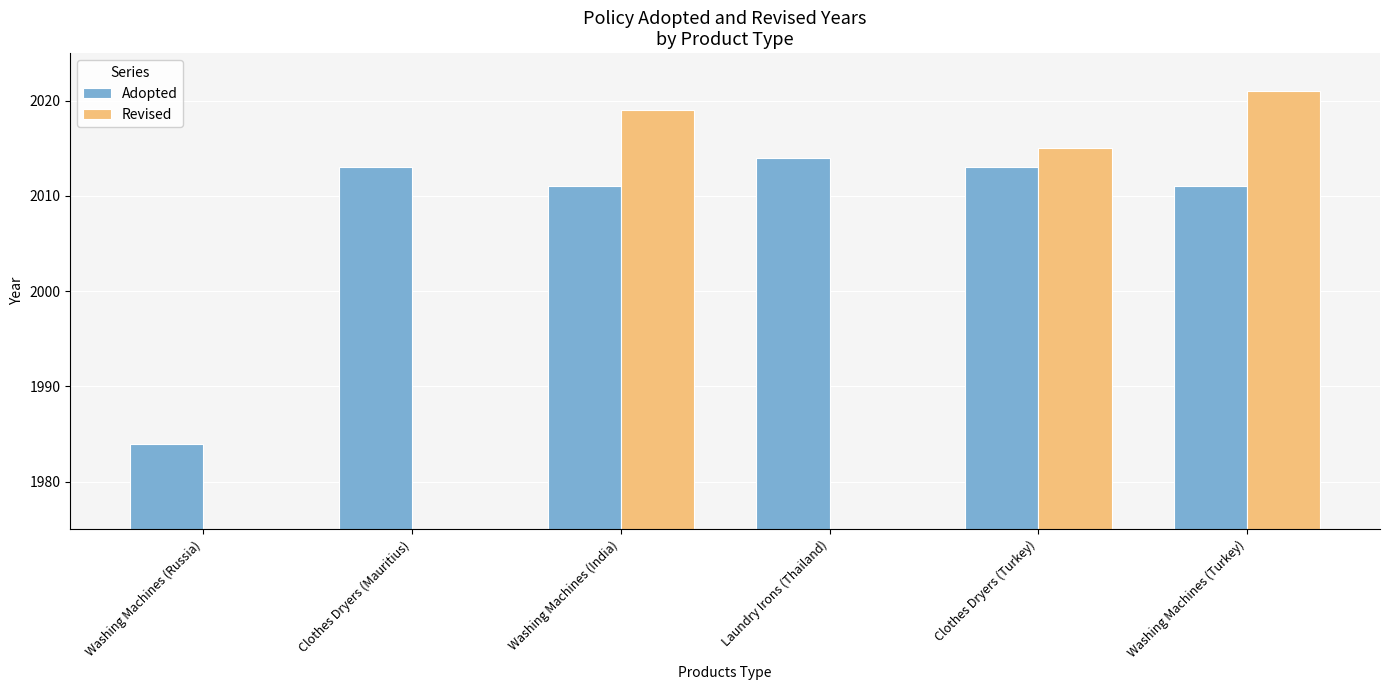

Which category has the highest value across all series?

Washing Machines (Turkey)